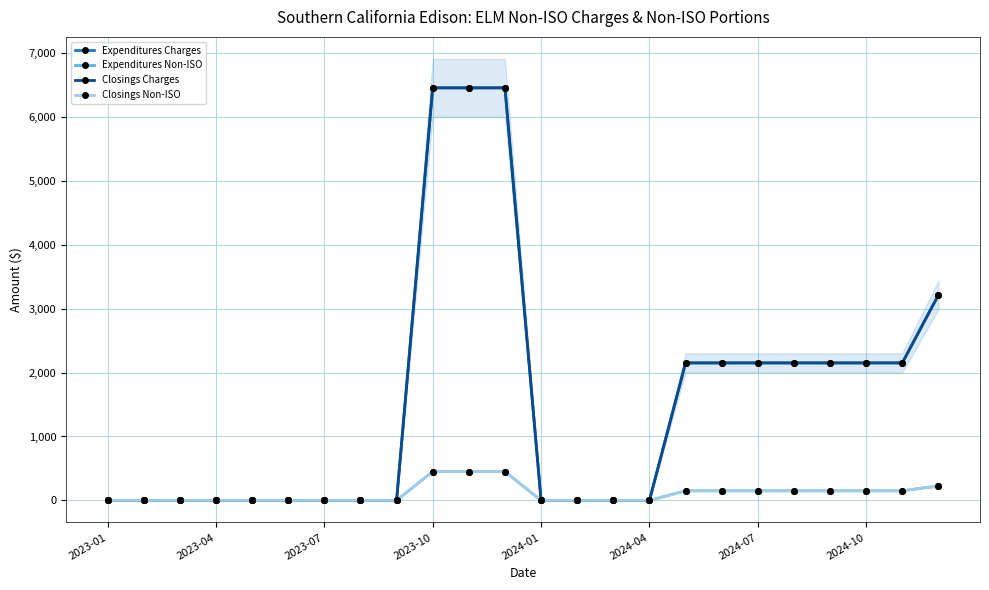

True or false: Expenditures Non-ISO and Closings Non-ISO cross at least once.

False